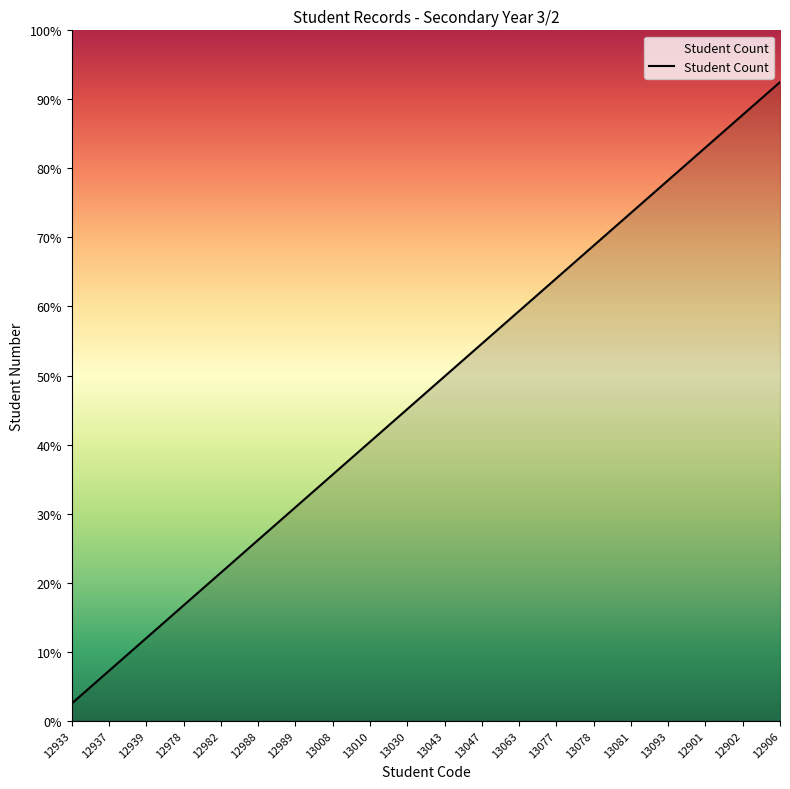

What is the approximate value at 13078?

13.8